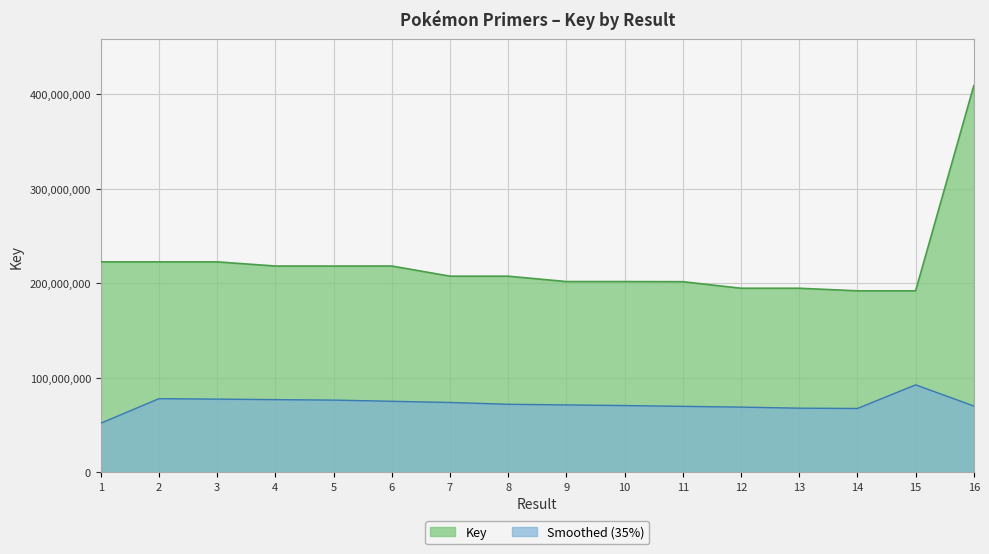

Reading left to right, transcribe all the data shown in this chart.

1=222733130	2=222736714	3=222728662	4=218325940	5=218290145	6=218335874	7=207594574	8=207574474	9=201881472	10=201883478	11=201754122	12=194825126	13=194815154	14=192086038	15=192083859	16=409313880